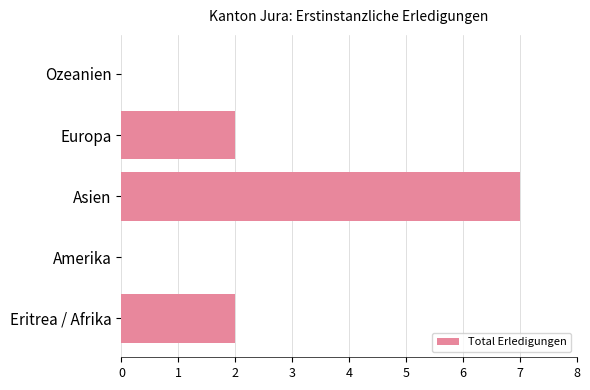

Which label corresponds to the largest value in the chart?

Asien